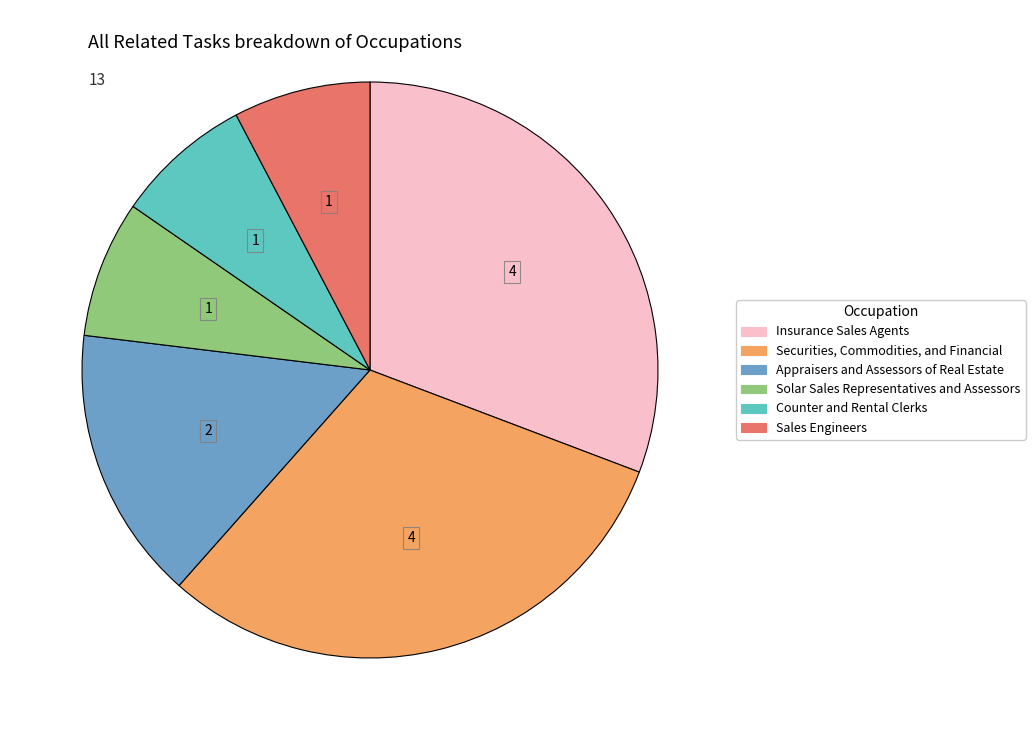

Is there any slice that represents more than half of the pie?

No